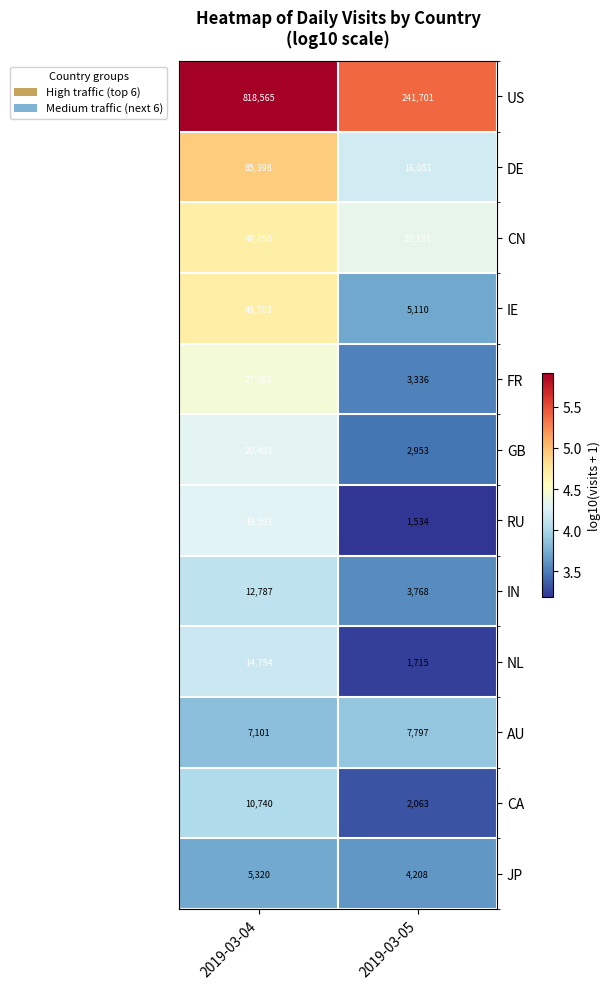

Rank the series at 2019-03-05 from lowest to highest value.

RU, NL, CA, GB, FR, IN, JP, IE, AU, DE, CN, US